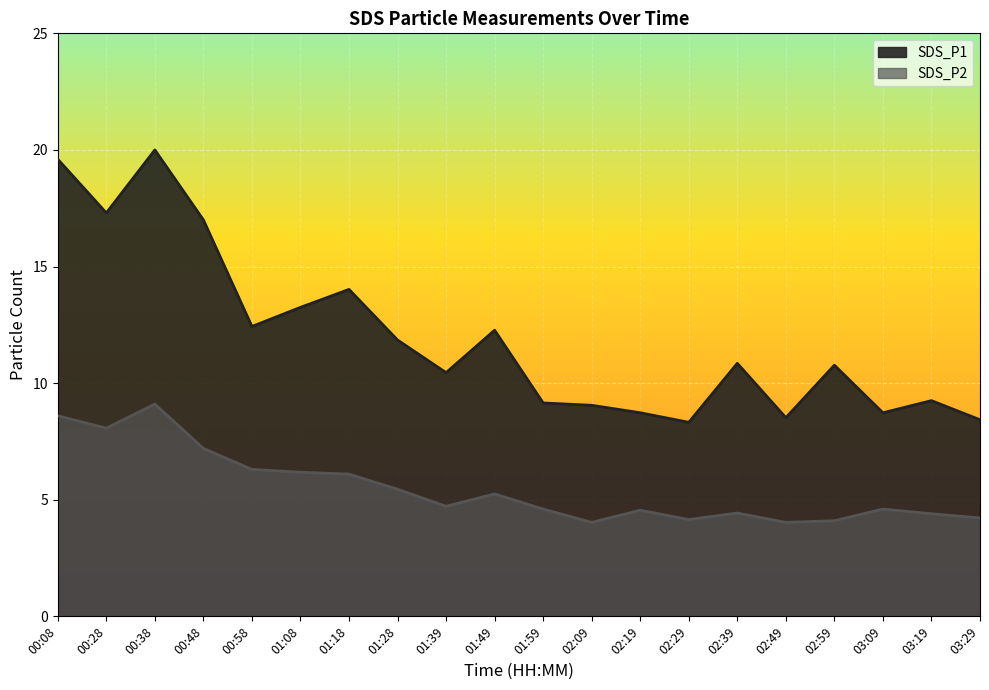

What is the highest value of the SDS_P2 series?

9.1